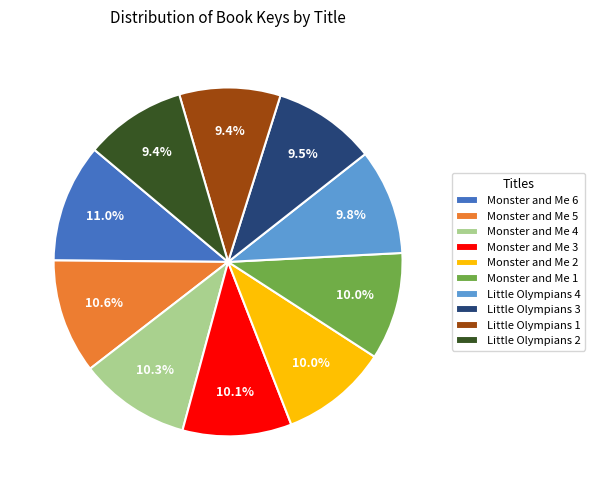

What percentage is the Monster and Me 5 slice, to the nearest percent?

11%